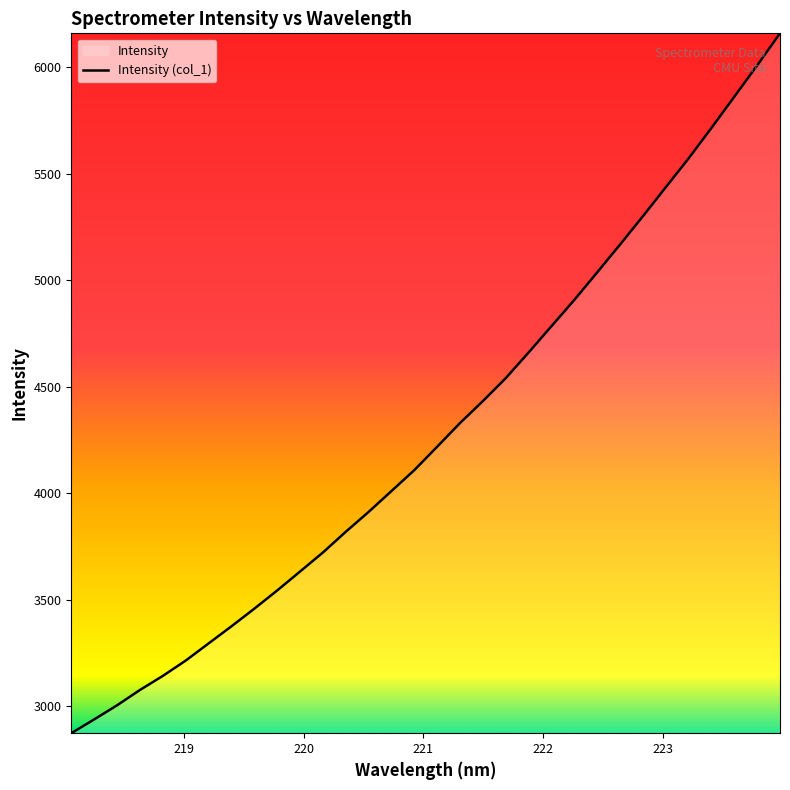

What is the smallest value displayed?

2873.8